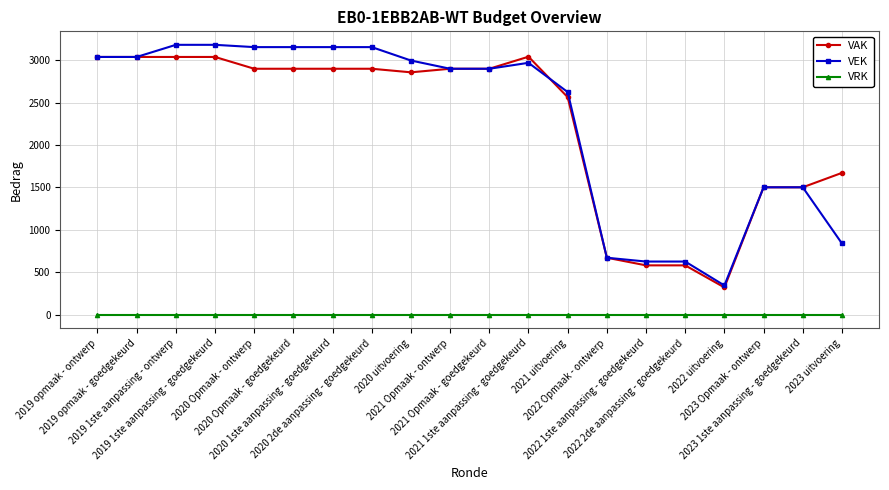

What is the value of the VAK point at the 14th from the left?

671